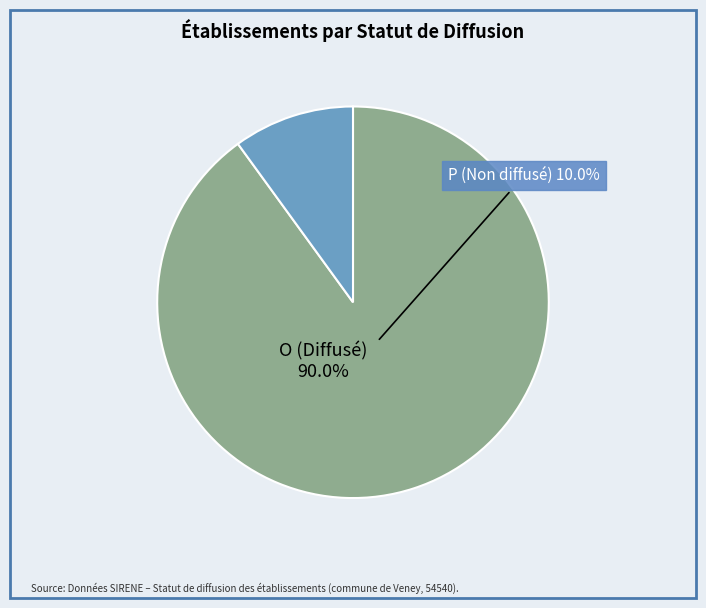

Combined, do O (Diffusé) and P (Non diffusé) account for over 50%?

Yes